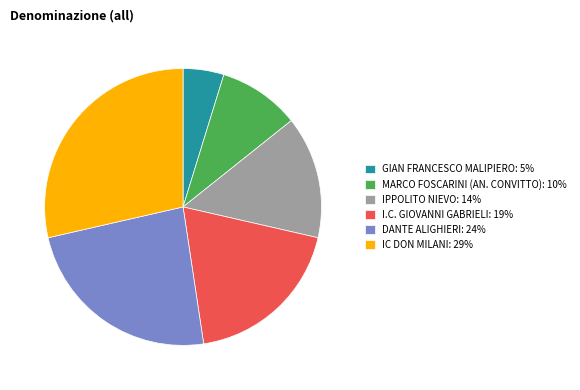

Is it true that MARCO FOSCARINI (AN. CONVITTO) is 10% of the pie?

True